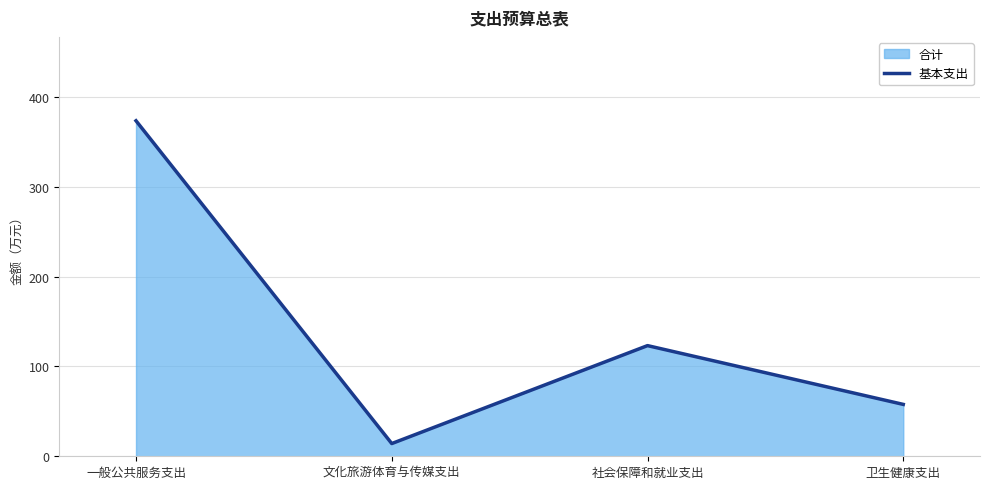

What is the value of the 3rd point from the left?

123.1